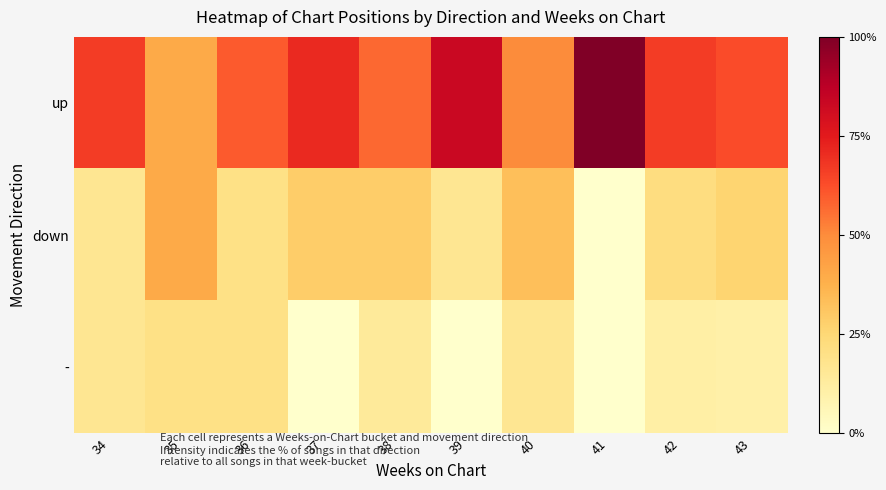

Reading right to left, what are all the values shown in this chart?

up: 43=63.2	42=66.7	41=100.0	40=50.0	39=83.3	38=57.1	37=71.4	36=60.0	35=40.0	34=66.7
down: 43=26.3	42=22.2	41=0.0	40=33.3	39=16.7	38=28.6	37=28.6	36=20.0	35=40.0	34=16.7
-: 43=10.5	42=11.1	41=0.0	40=16.7	39=0.0	38=14.3	37=0.0	36=20.0	35=20.0	34=16.7